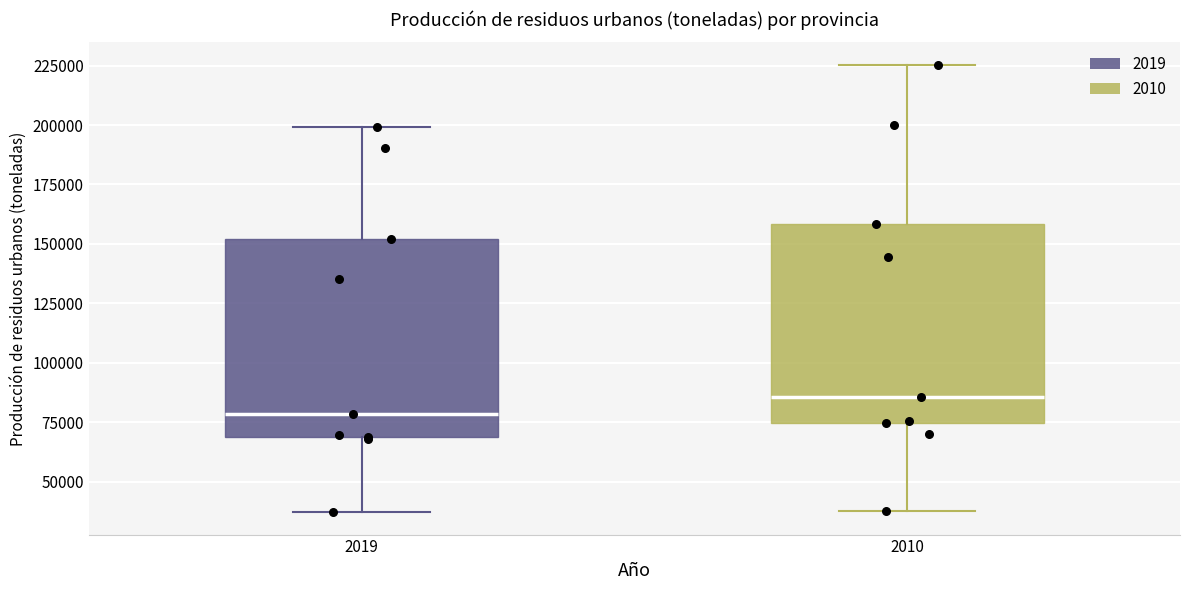

Reading left to right, transcribe this box plot: for each box, give where its median line is, the range the box spans, and where its two whiskers end, as read against the y-axis. The values are not printed on the chart, so give them approximately, as read against the axis.

2019: median 80000, box 70000 to 150000, whiskers 35000 to 200000
2010: median 85000, box 75000 to 160000, whiskers 40000 to 225000